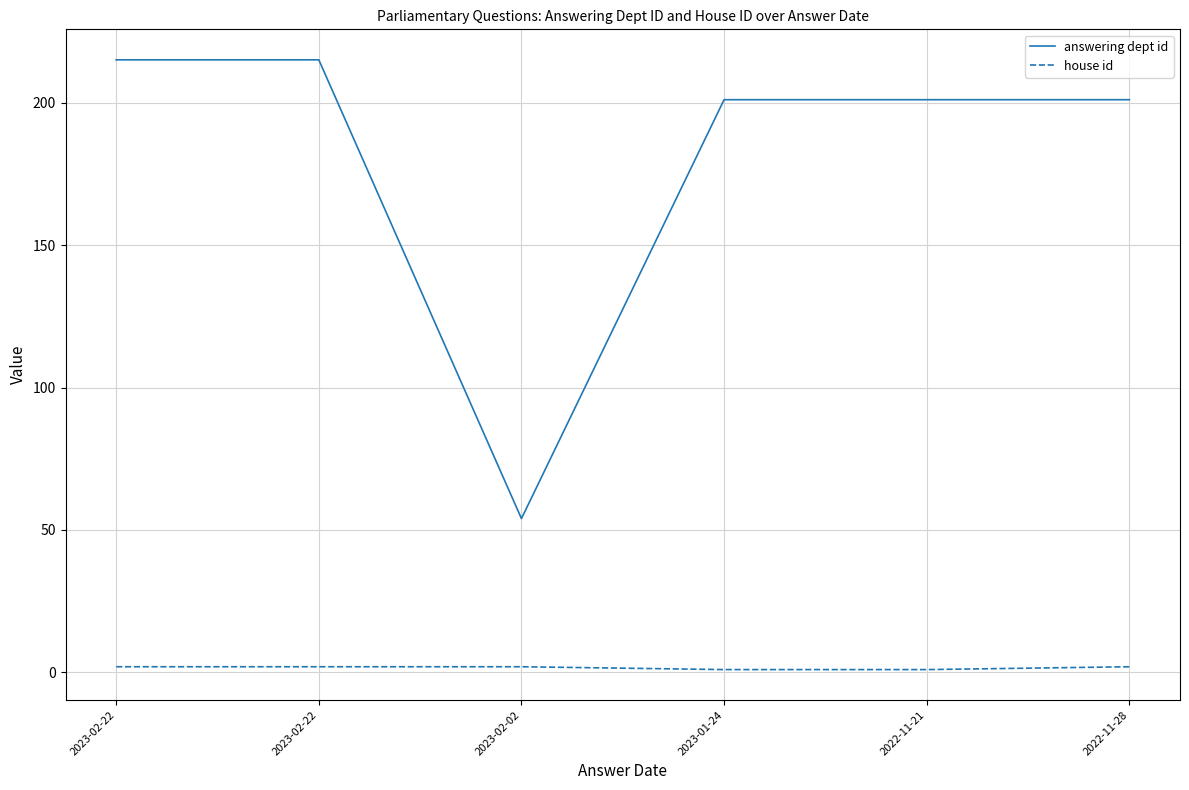

What are all the series names shown in the legend?

answering dept id, house id